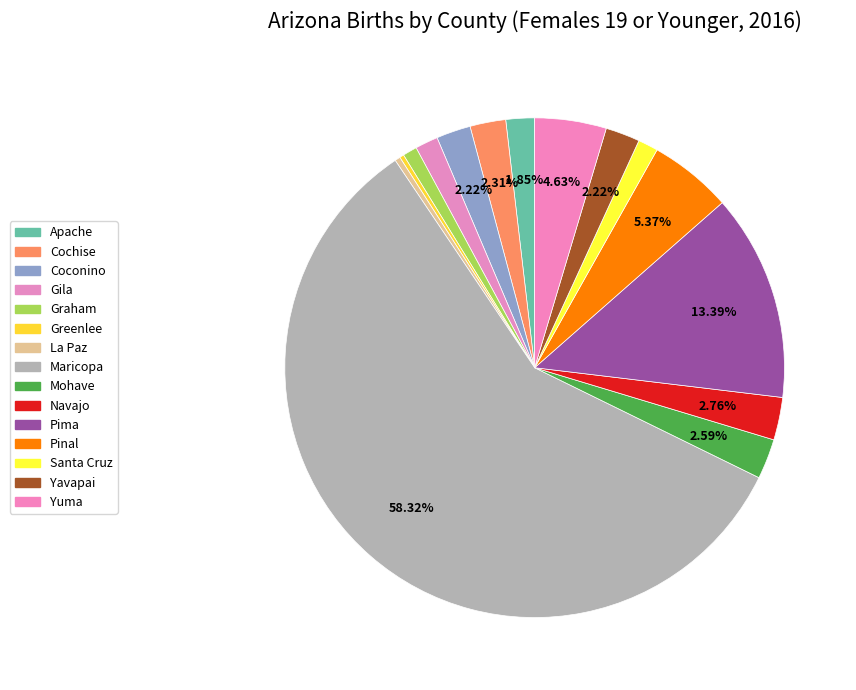

What percentage is the Pinal slice, to the nearest percent?

5%